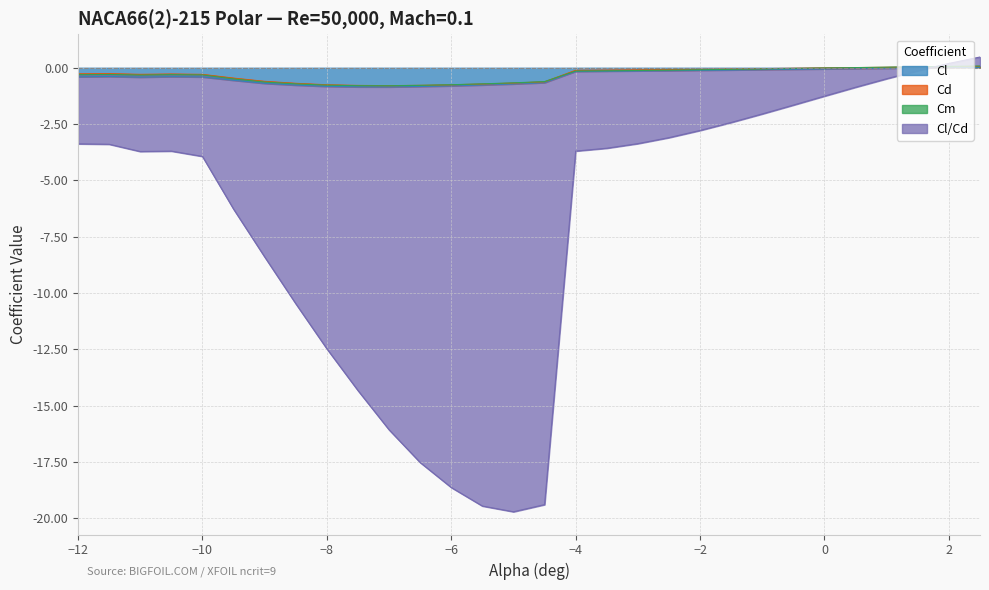

After their last crossing, which series has the higher values: Cl or Cl/Cd?

Cl/Cd